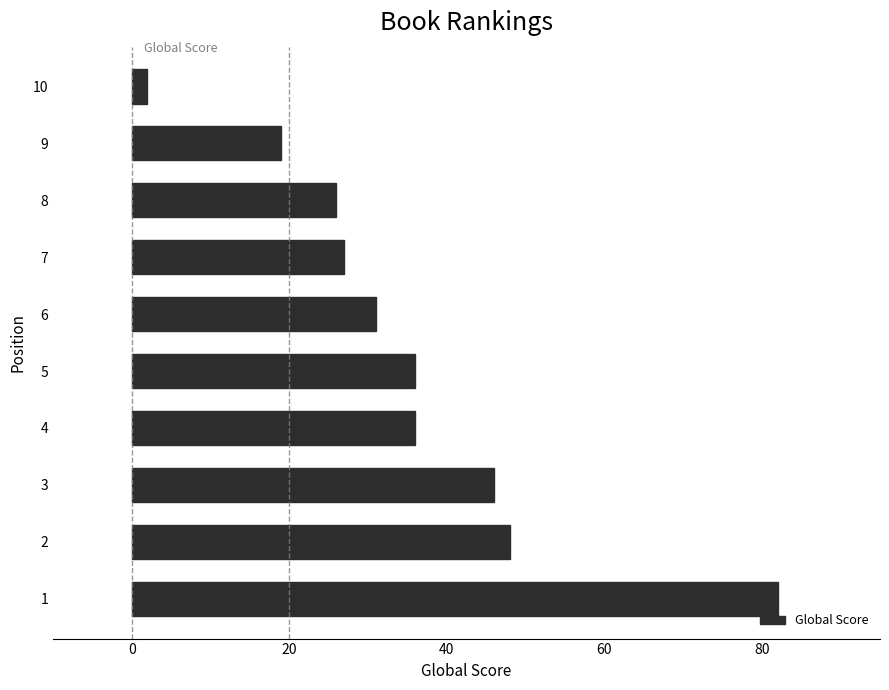

What is the change in value from 8 to 9?

-7